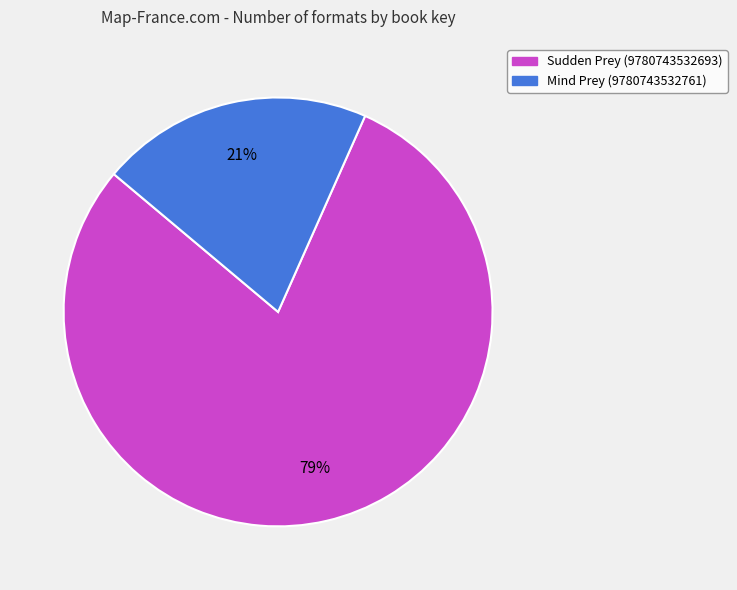

Is Mind Prey (9780743532761) the majority of the pie?

No